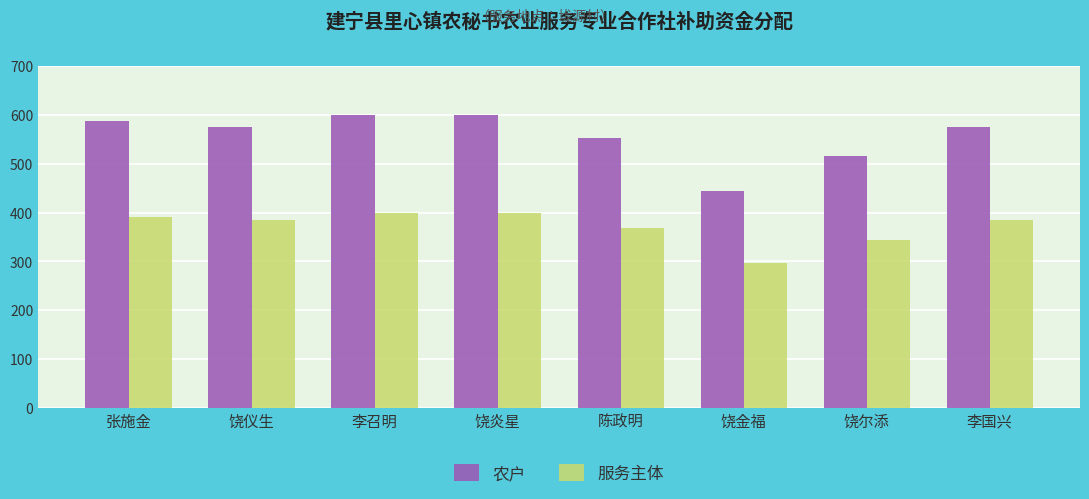

Reading left to right, extract all data points from this chart.

农户: 张施金=588	饶仪生=576	李召明=600	饶炎星=600	陈政明=552	饶金福=444	饶尔添=516	李国兴=576
服务主体: 张施金=392	饶仪生=384	李召明=400	饶炎星=400	陈政明=368	饶金福=296	饶尔添=344	李国兴=384